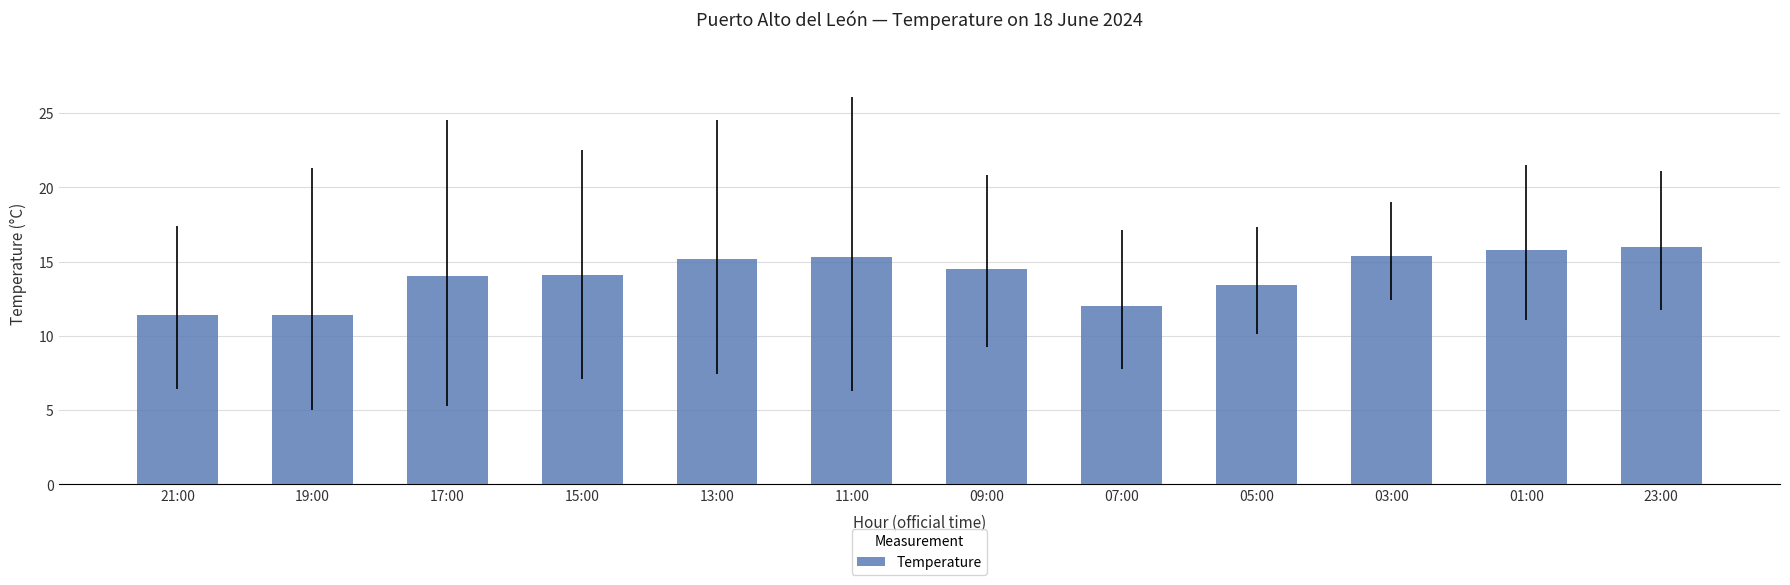

Are the bars horizontal?

No